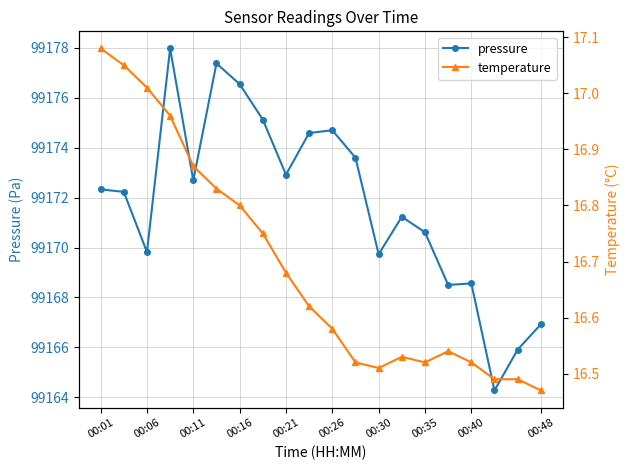

The pressure series shows 150605.5 at 00:40. True or false?

False